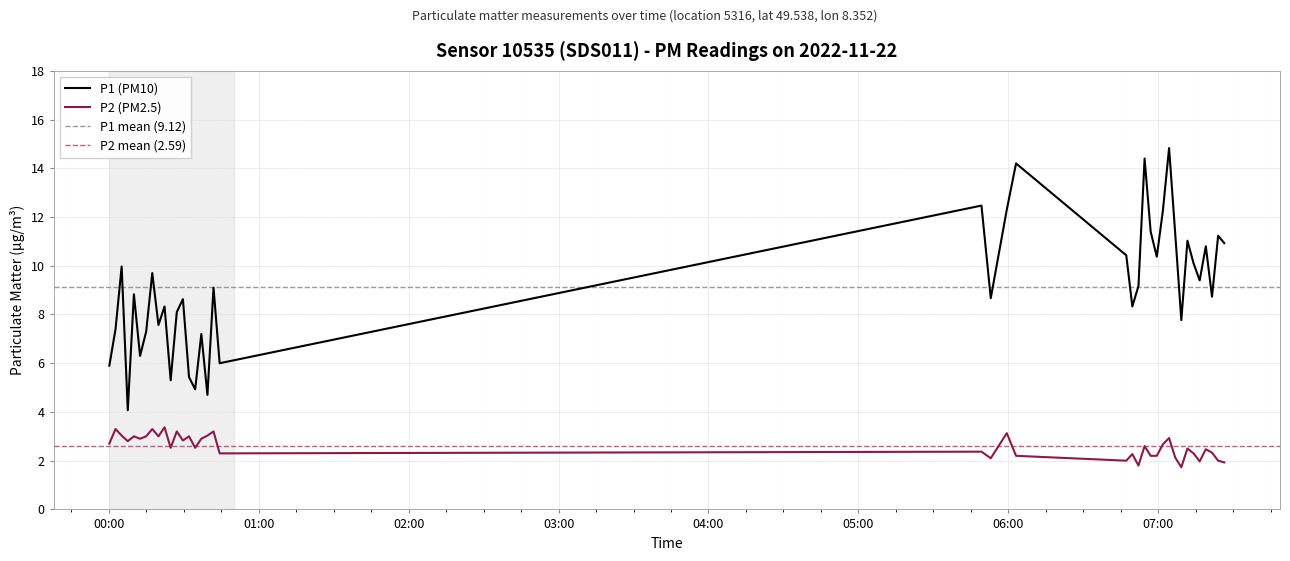

True or false: P1 (PM10) and P2 (PM2.5) intersect in this chart.

False